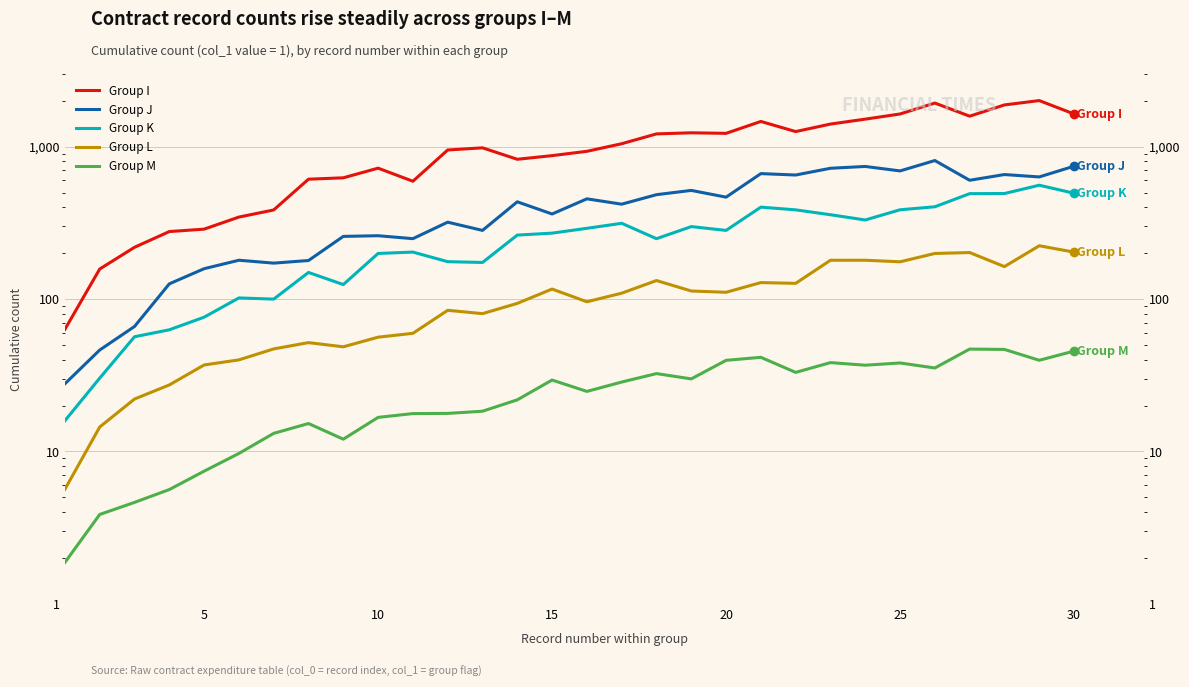

Rank the series by their maximum value, from lowest to highest.

Group M, Group L, Group K, Group J, Group I